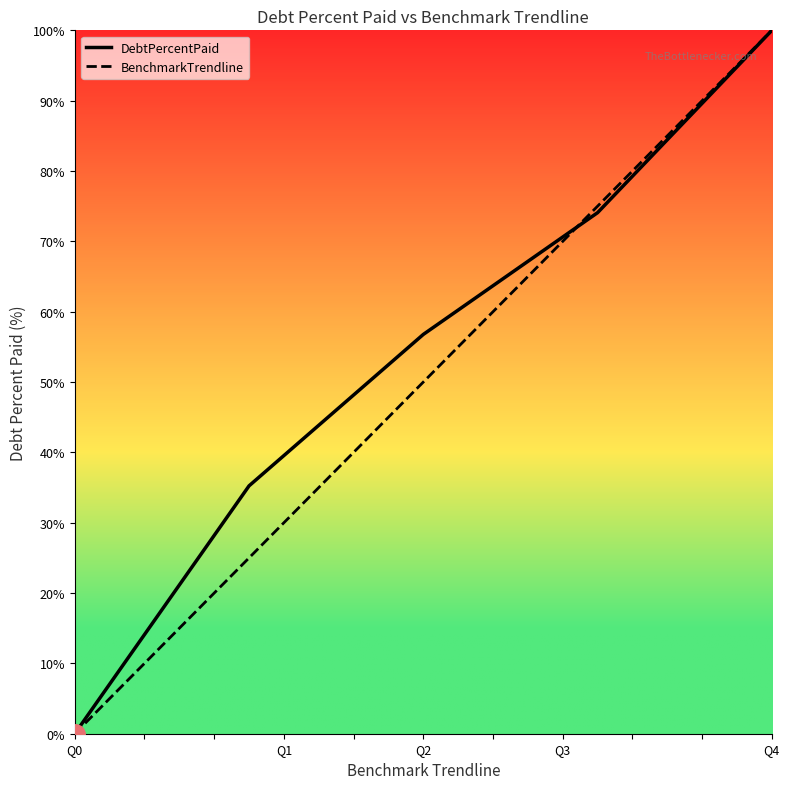

Which series has the largest range (max minus min)?

DebtPercentPaid